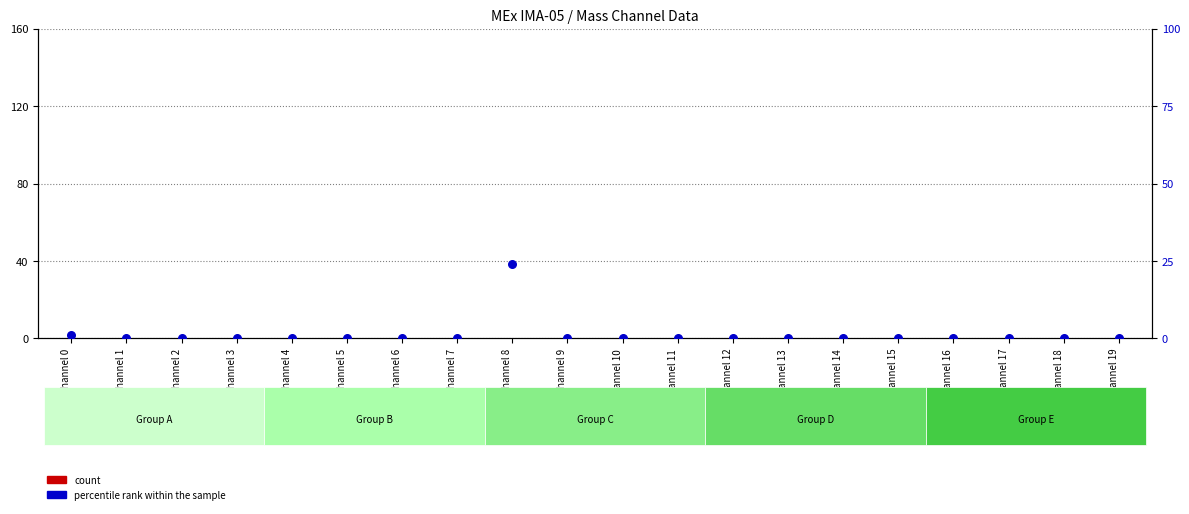

Which series has the largest Y range (max minus min)?

percentile rank within the sample